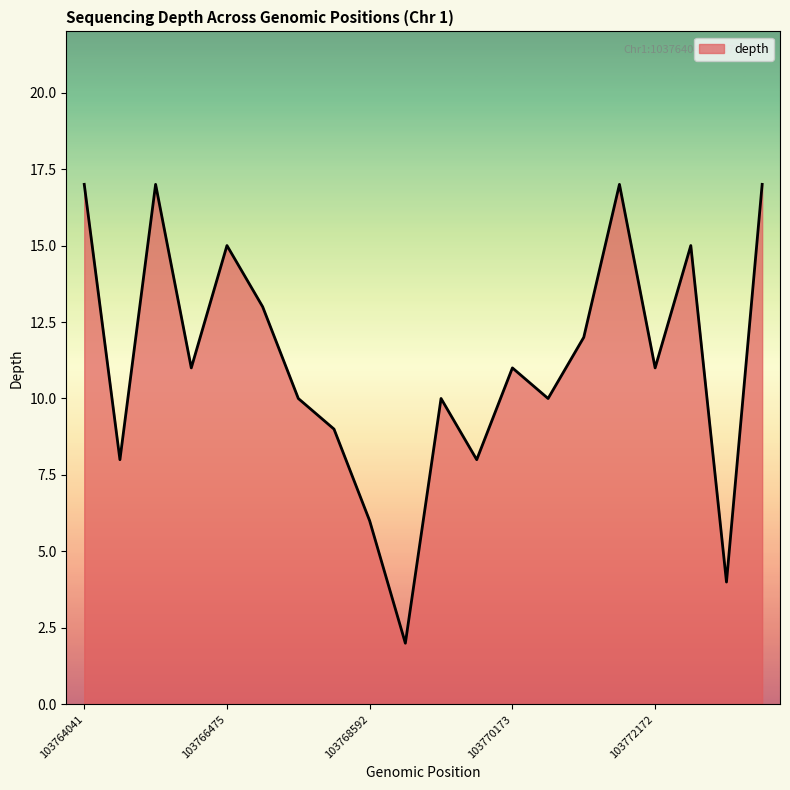

How many categories are shown in the chart?

20